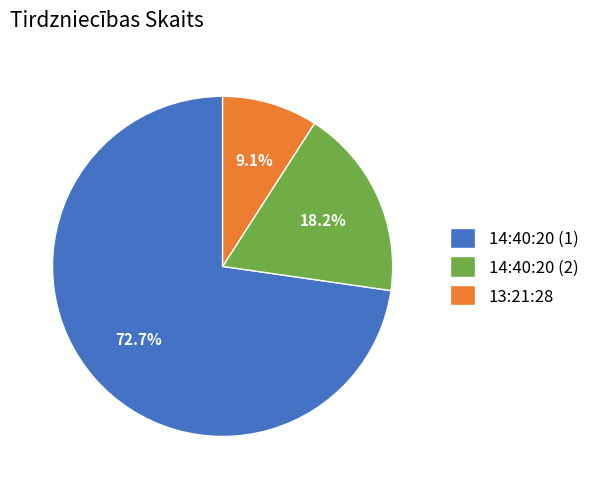

Does 14:40:20 (1) represent more than half of the total?

Yes